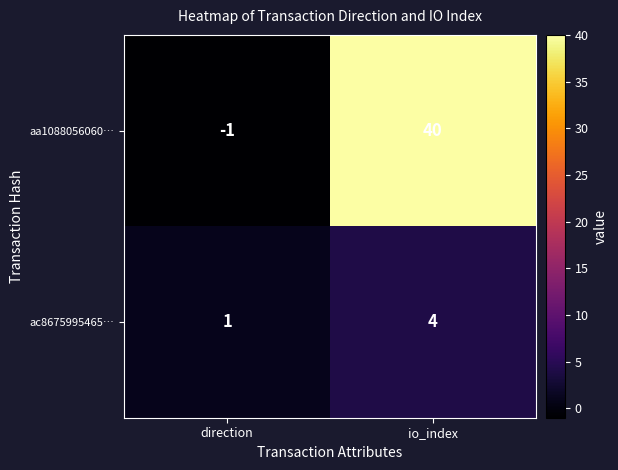

The value of ac8675995465… at io_index is 4. True or false?

True